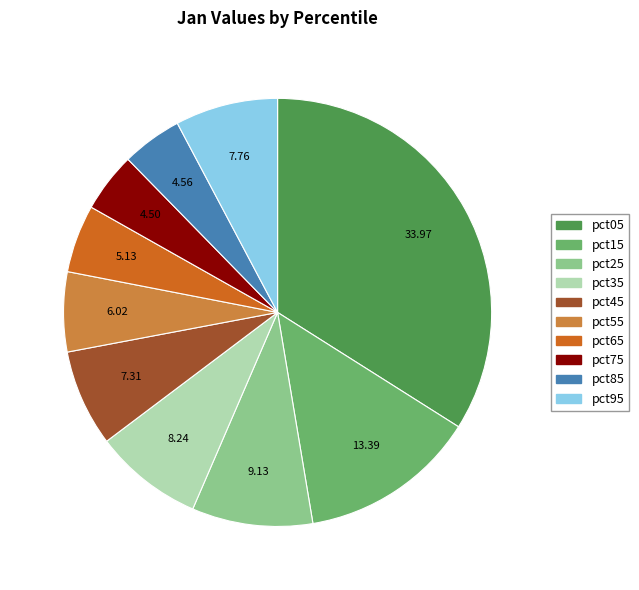

Is the sum of pct15 and pct95 greater than half?

No